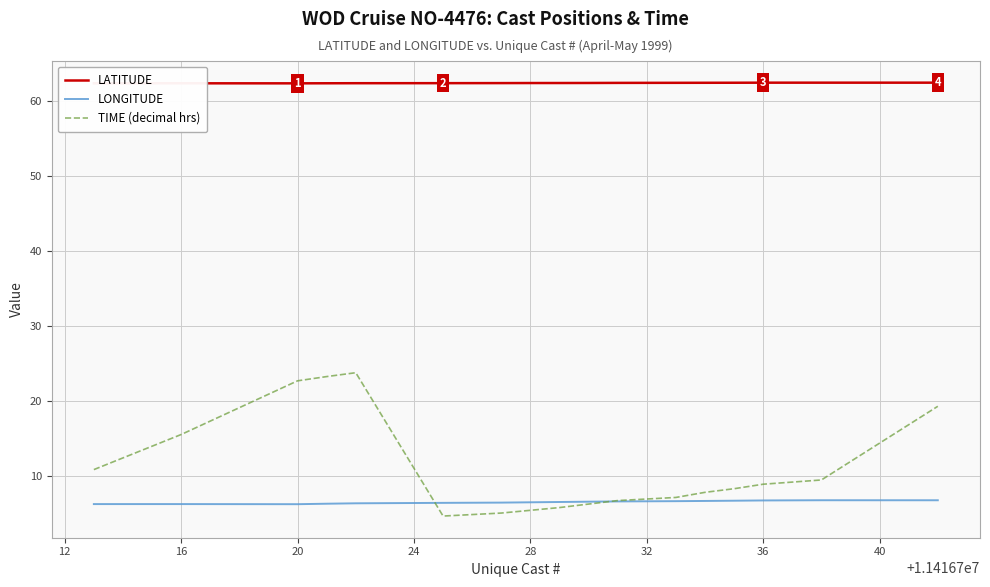

List the series in order of their peak value, highest first.

LATITUDE, TIME (decimal hrs), LONGITUDE